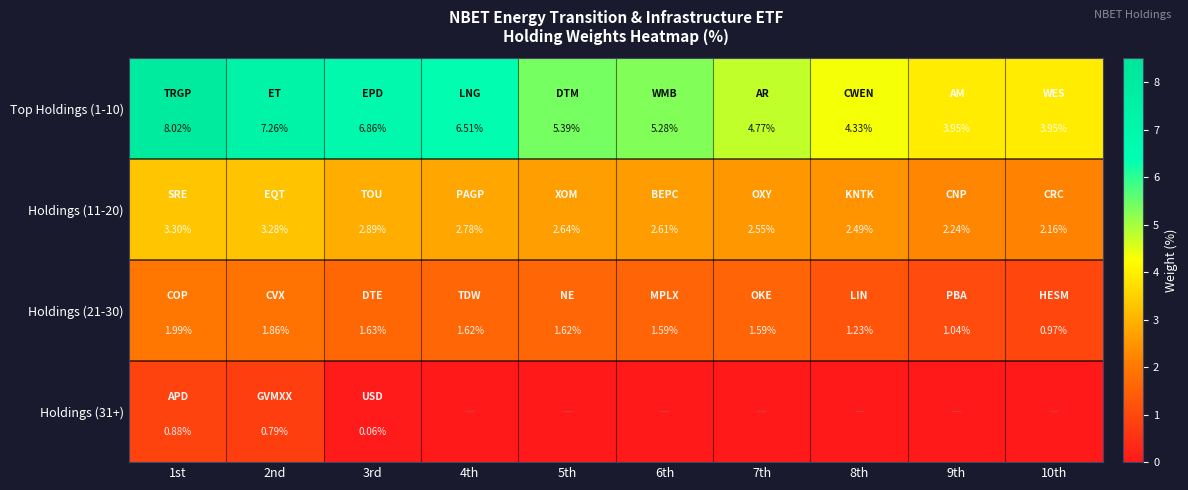

How many data points in Top Holdings (1-10) are above 5?

6